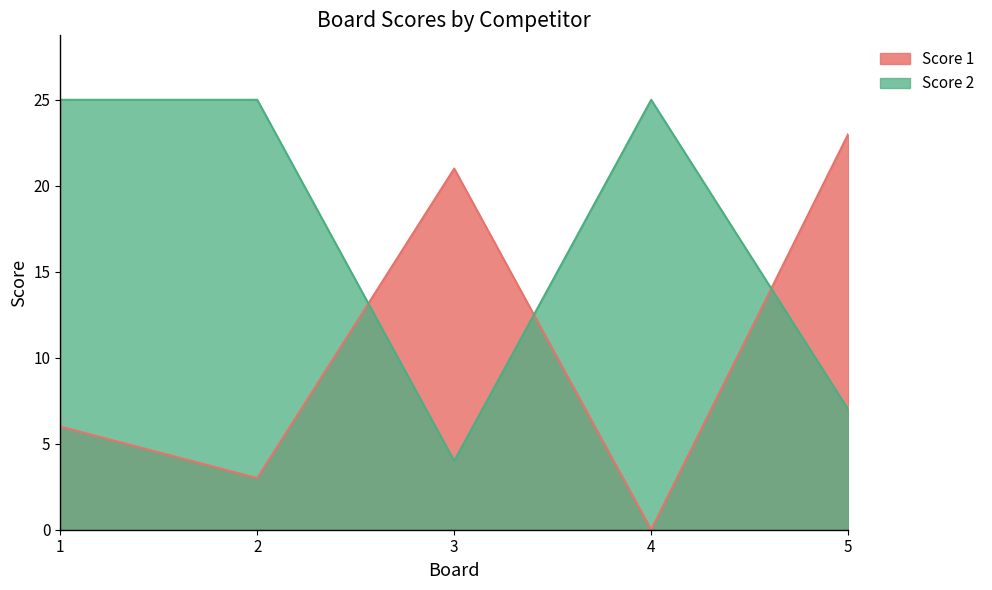

Which series has the largest range (max minus min)?

Score 1